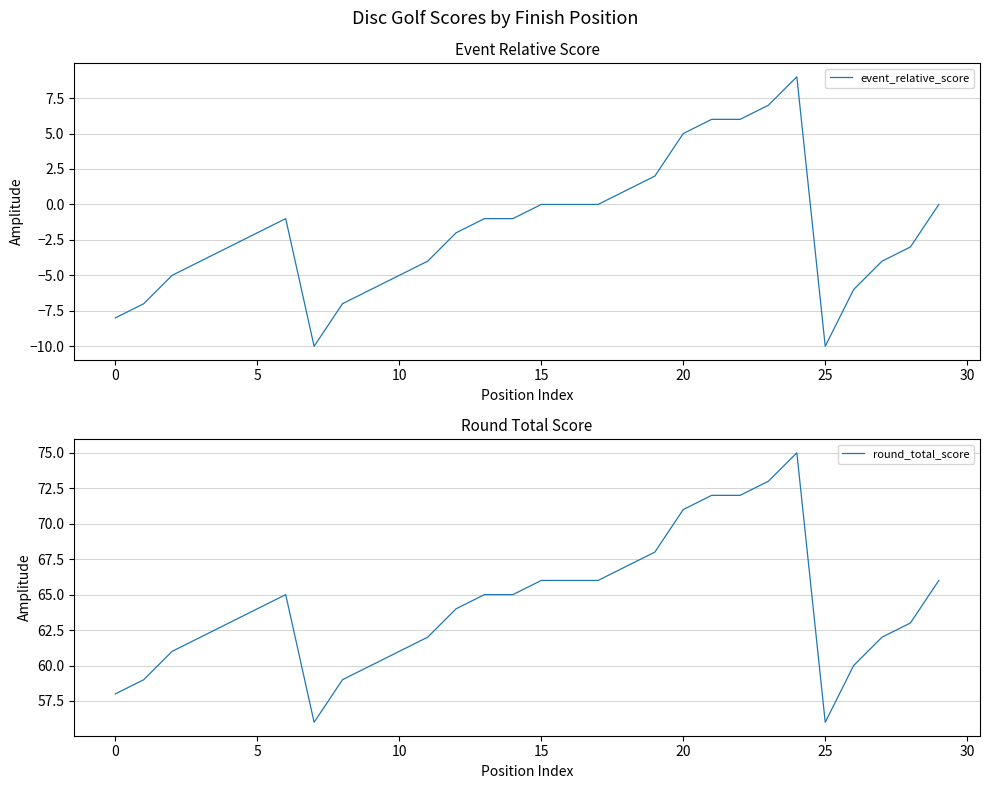

What is the difference between the maximum and minimum values in the event_relative_score series?

19